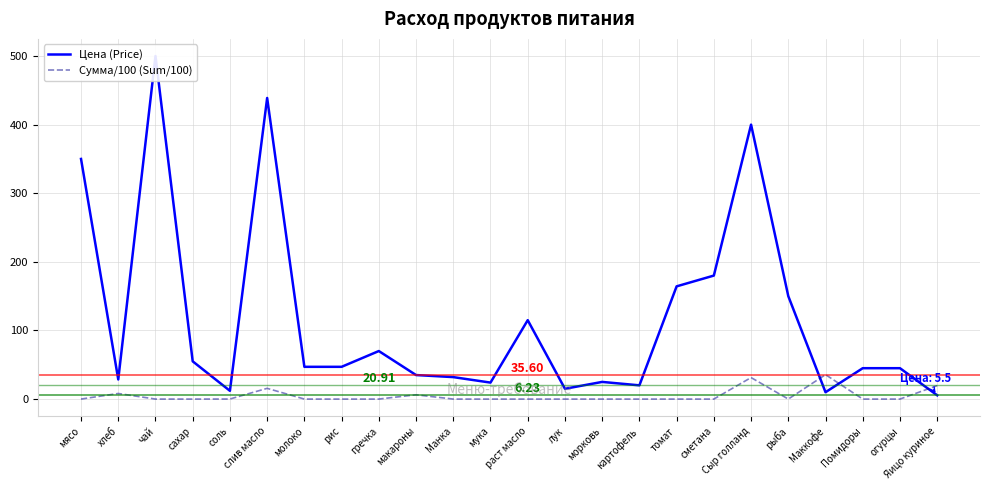

At which category is the sum across all series the highest?

чай